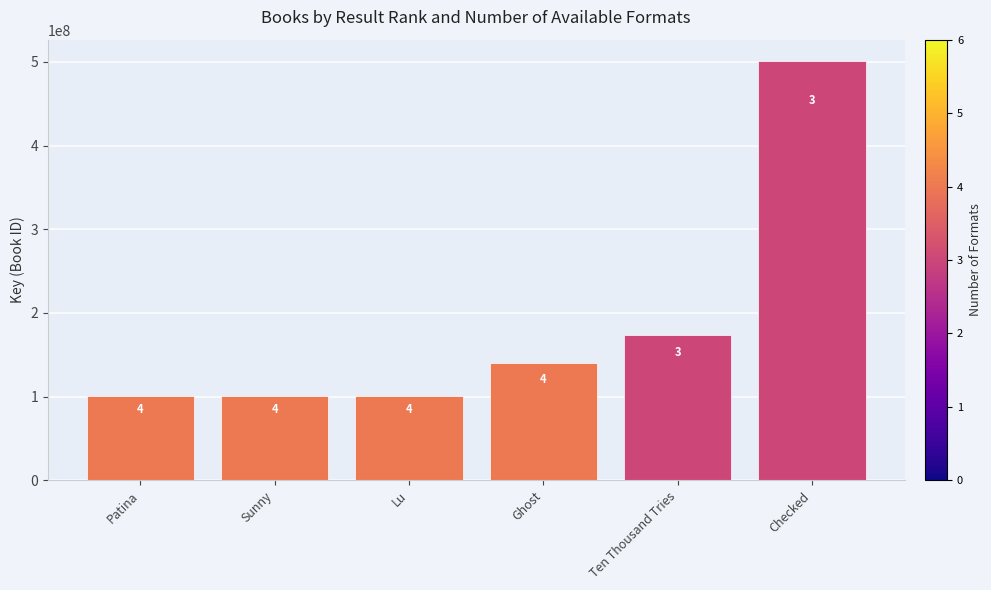

Approximately how many times larger is the value at Sunny compared to Ghost?

0.7